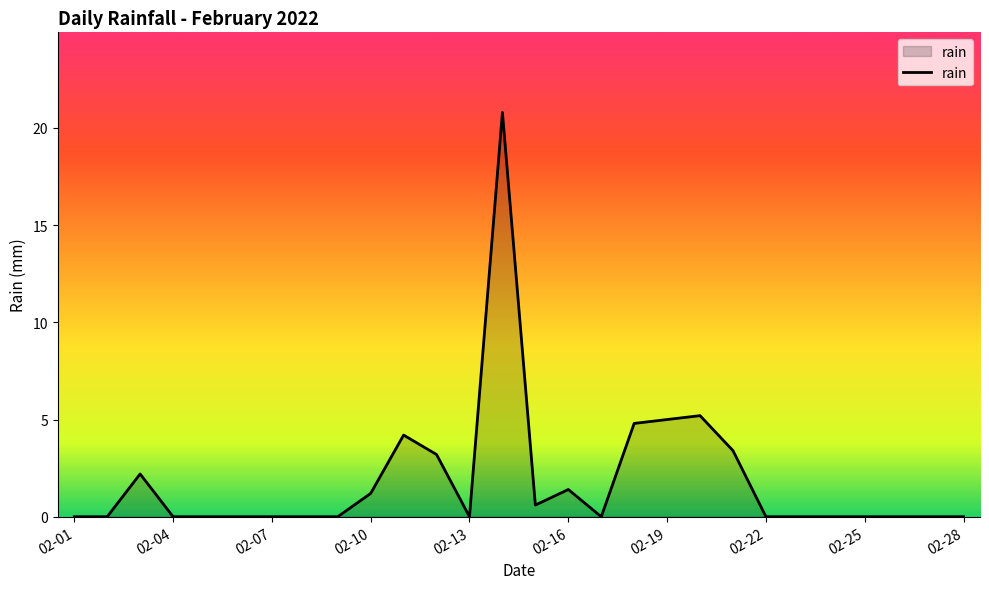

What is the difference between the maximum and minimum values?

20.8